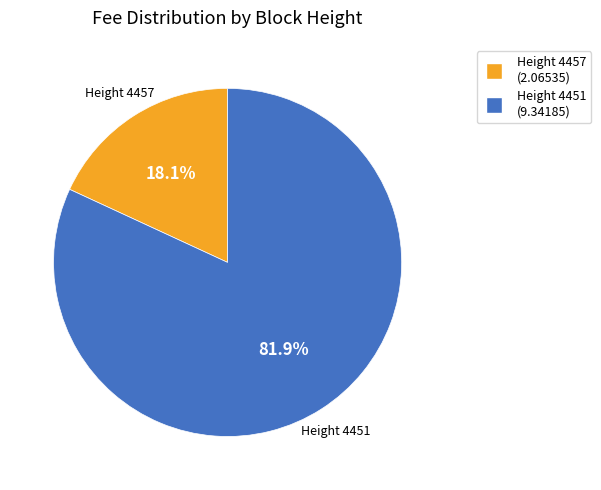

How many segments does this pie chart have?

2